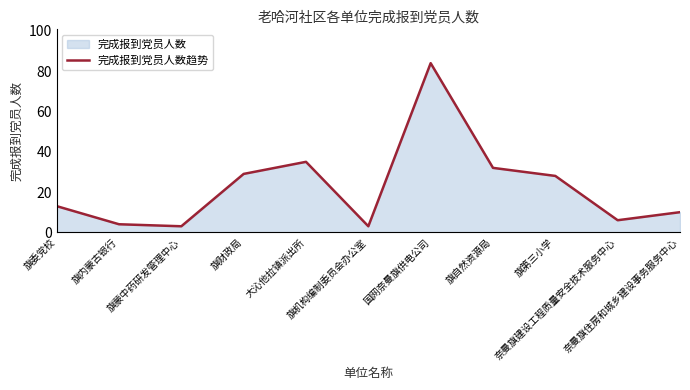

Which label corresponds to the smallest value in the chart?

旗蒙中药研发管理中心